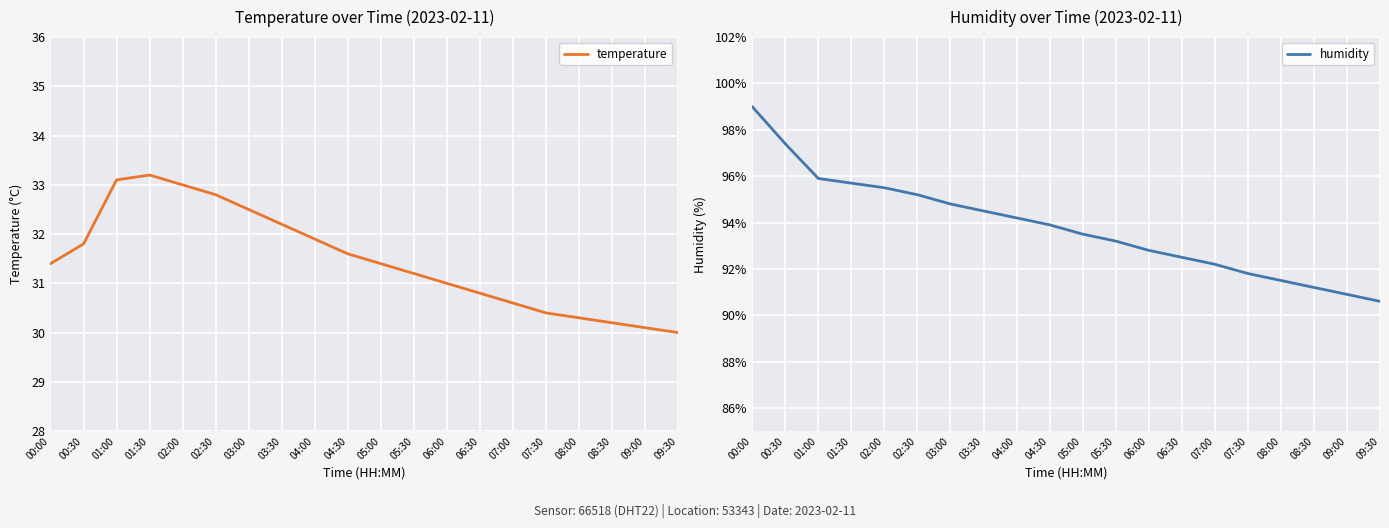

What is the spread (max minus min) of values at 02:30?

62.4